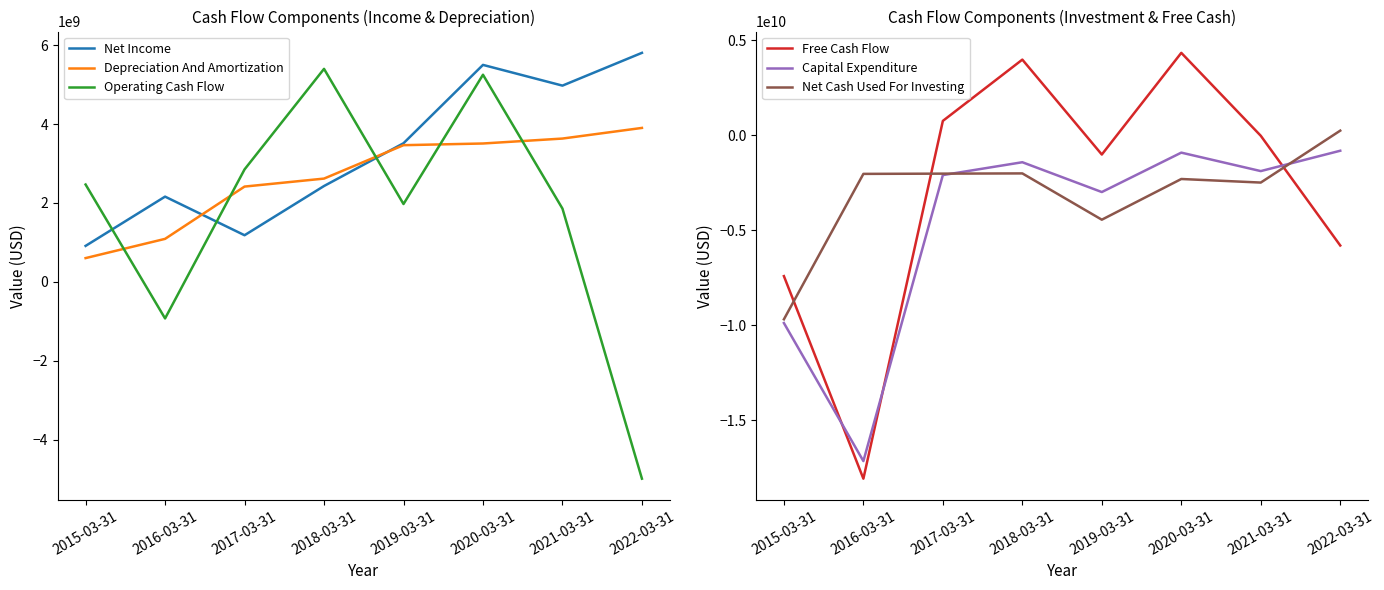

Rank the series at 2017-03-31 from lowest to highest value.

Capital Expenditure, Net Cash Used For Investing, Free Cash Flow, Net Income, Depreciation And Amortization, Operating Cash Flow